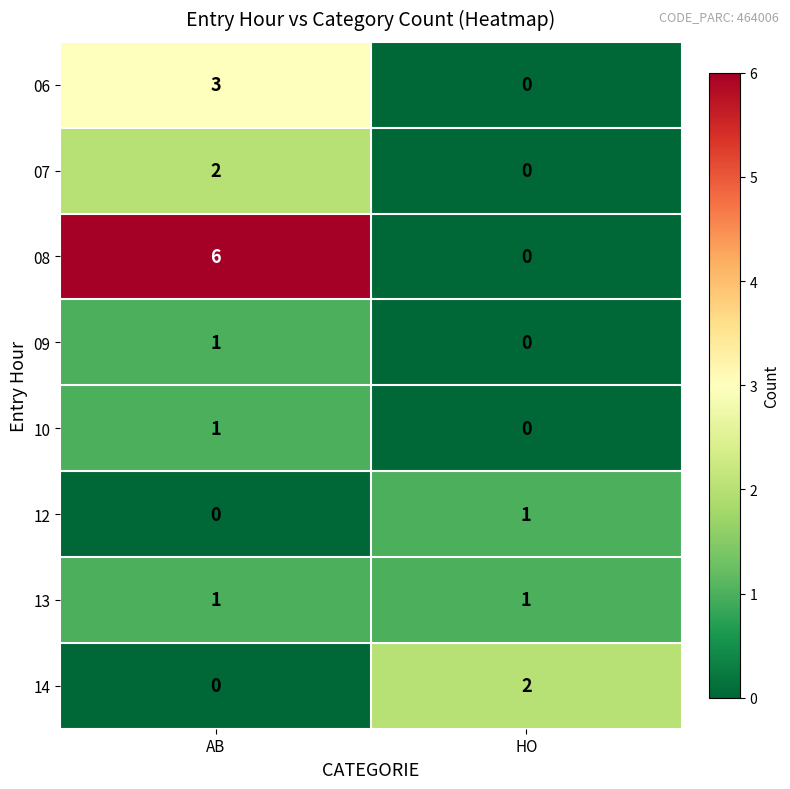

List the labels in order of 08 value, smallest first.

HO, AB